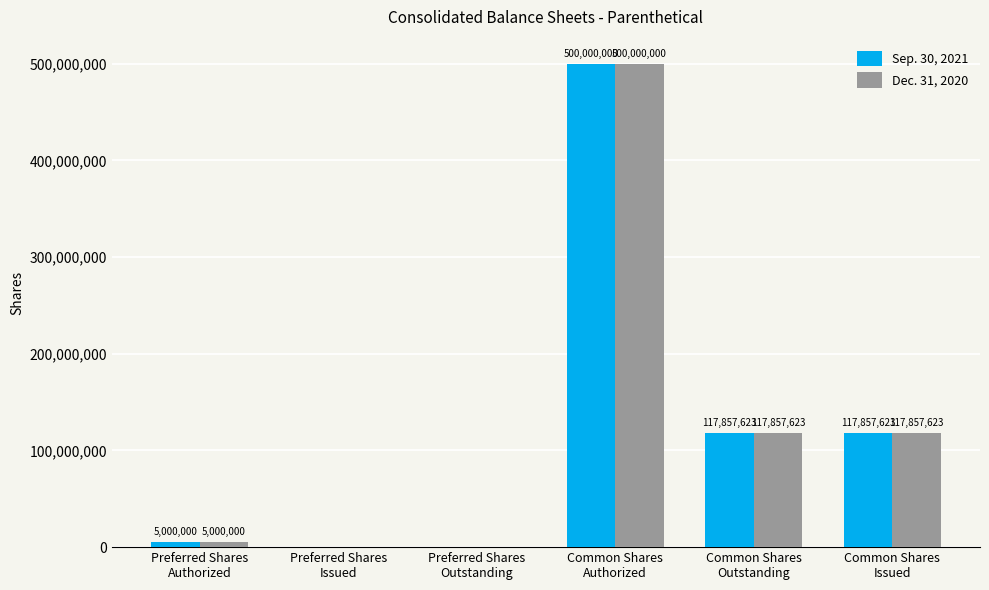

Count the number of data series in this chart.

2